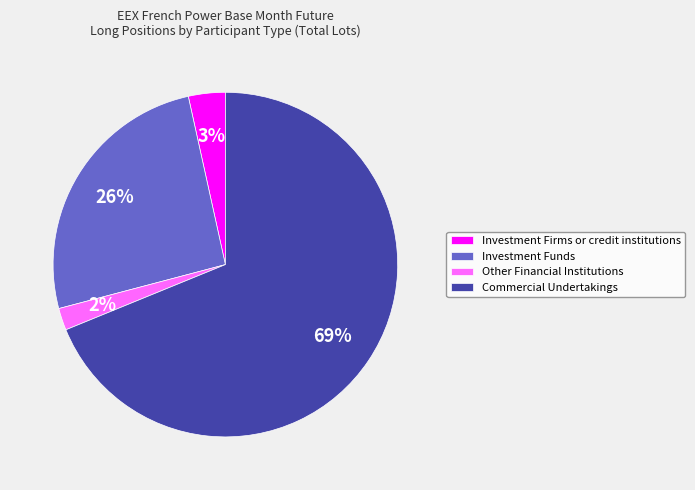

The Investment Funds slice represents 33% of the pie. True or false?

False